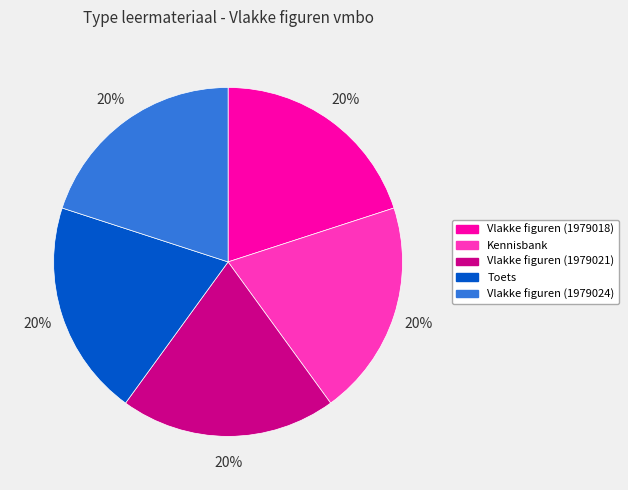

To the nearest percent, what is the combined percentage of Kennisbank and Vlakke figuren (1979024)?

40%